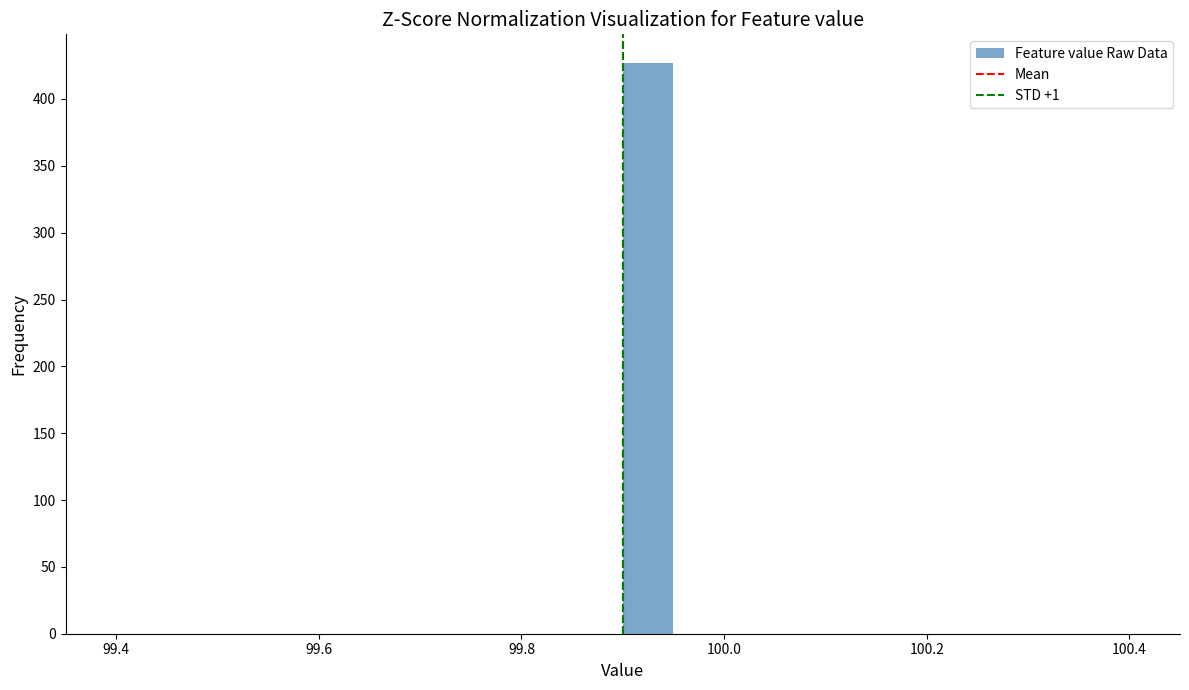

Around what value on the x-axis is the tallest bar? Give the approximate position of its centre, as read against the axis.

99.92